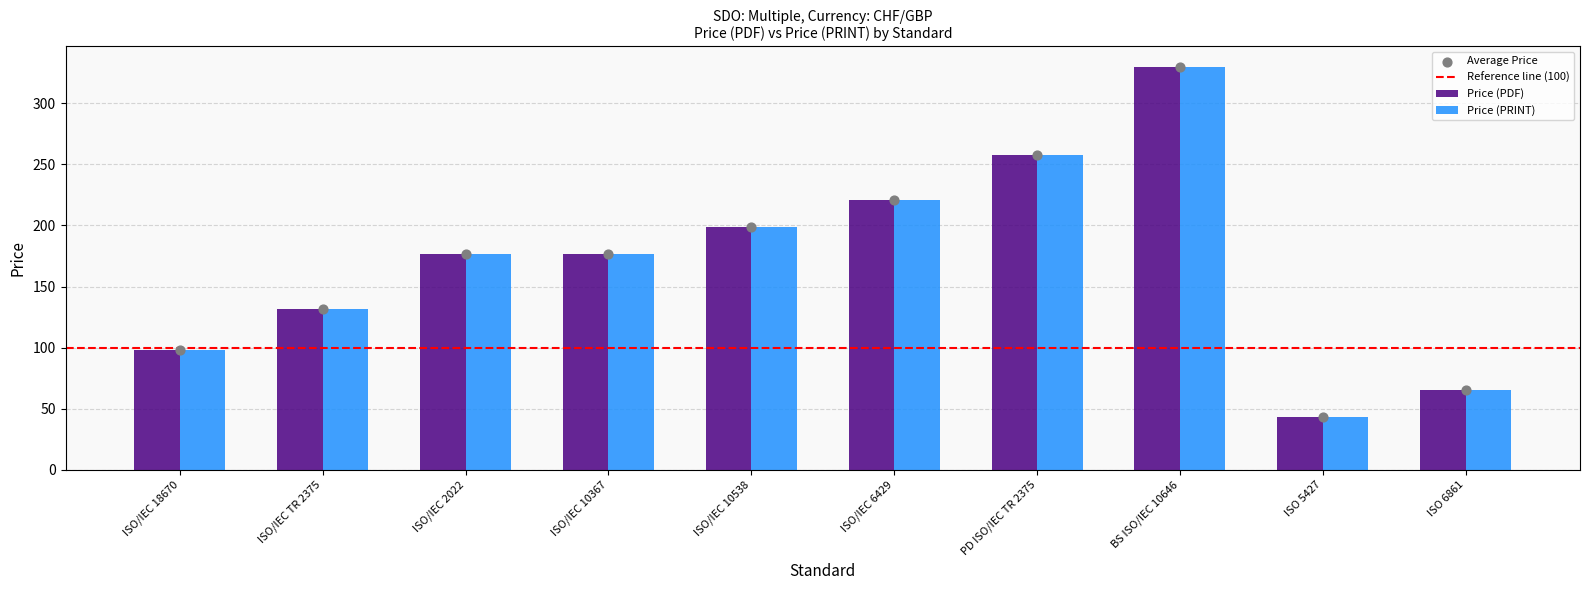

At how many categories does at least one series exceed 250?

2